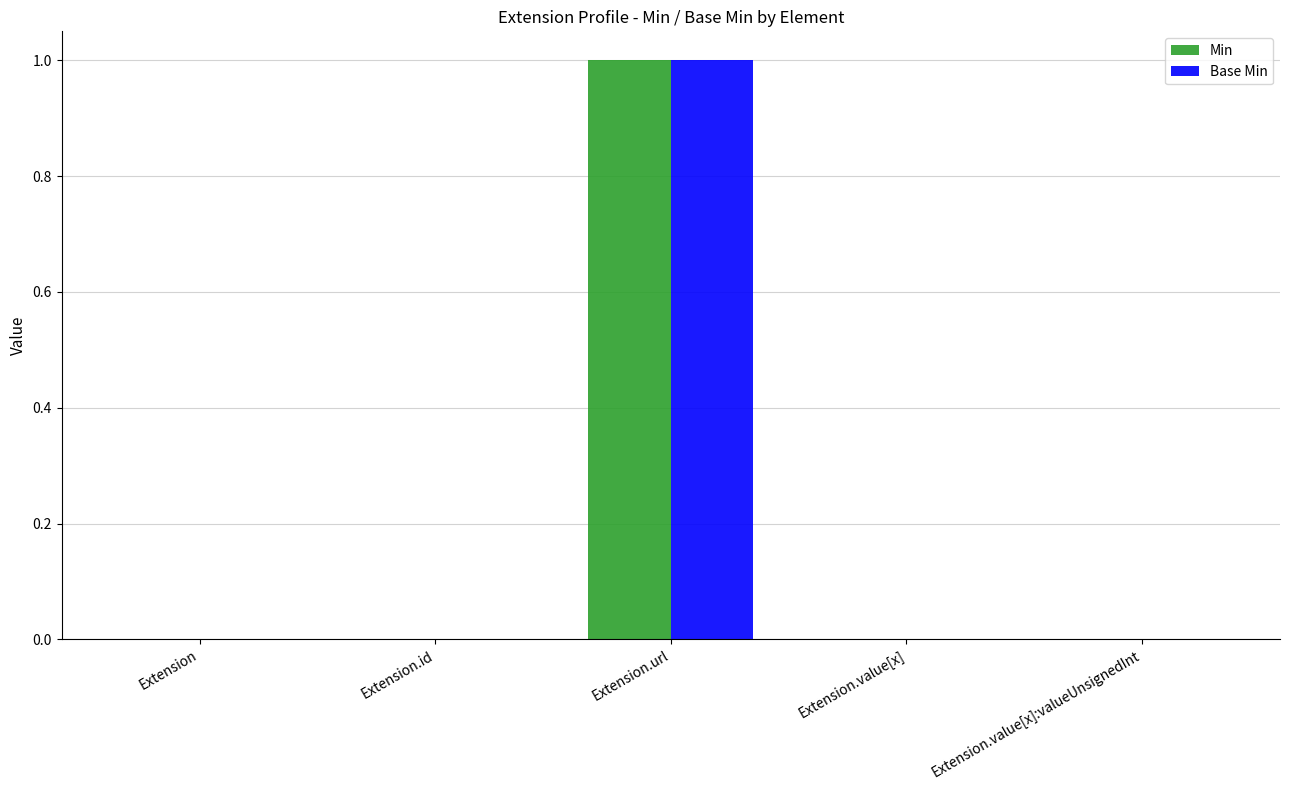

What are all the series names shown in the legend?

Min, Base Min